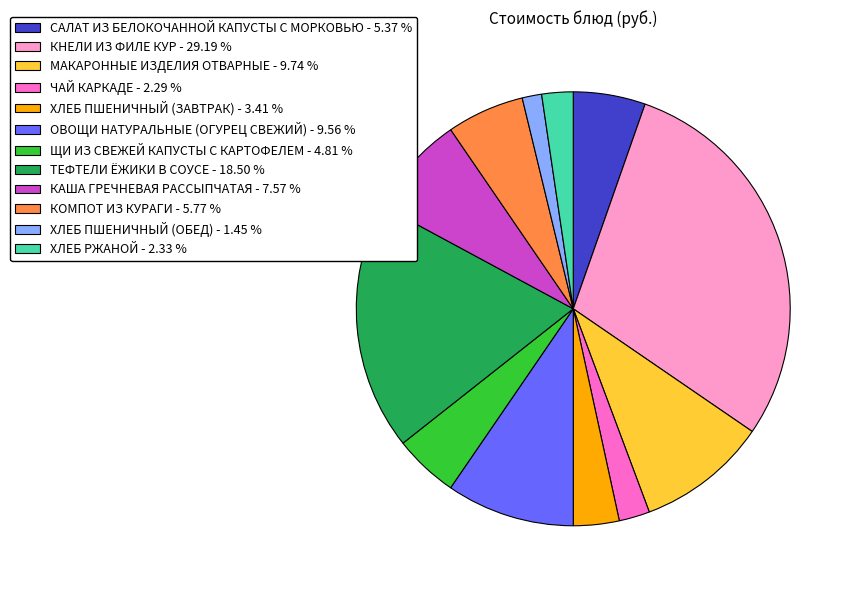

What is the largest slice in the pie chart?

КНЕЛИ ИЗ ФИЛЕ КУР